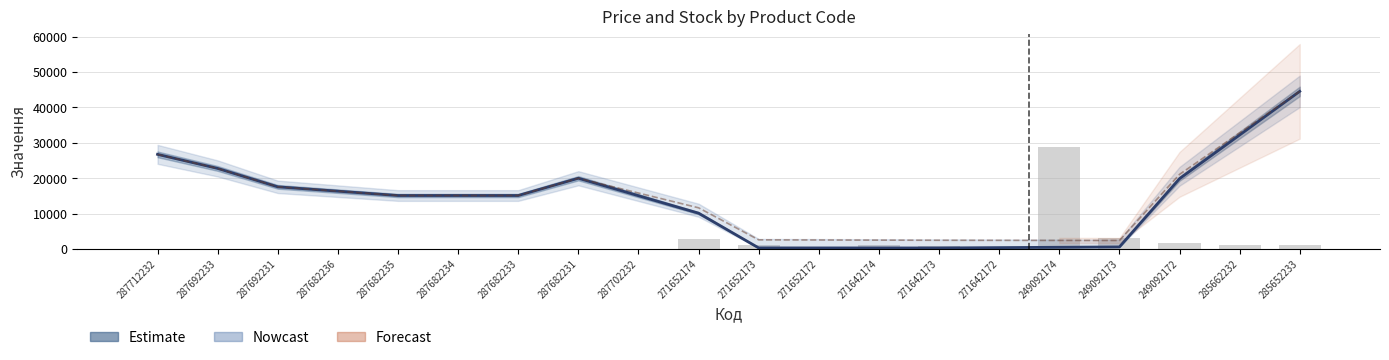

What is the minimum value for Доп. ціна (Forecast)?

2414.8